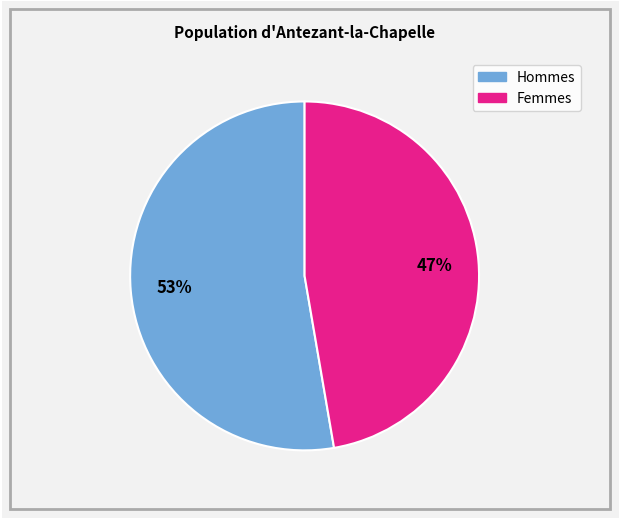

To the nearest percent, what is the average slice percentage?

50%